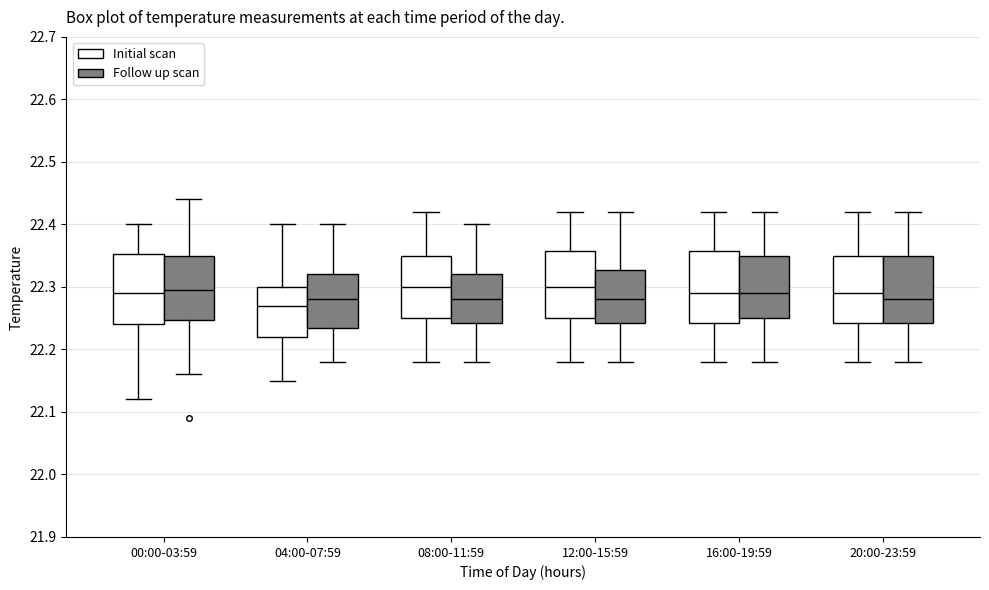

Where is the upper edge of the box for 08:00-11:59 (Follow up scan) on the y-axis? The values are not printed on the chart, so give them approximately, as read against the axis.

22.32